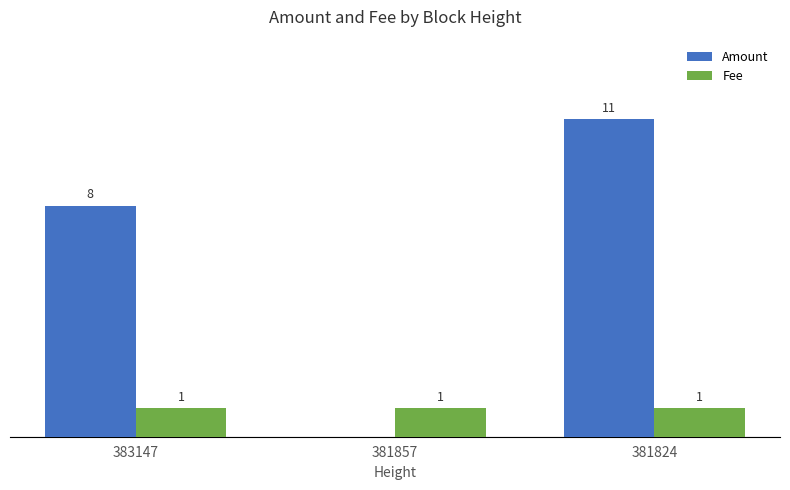

What is the difference between the maximum and minimum values in the Amount series?

11